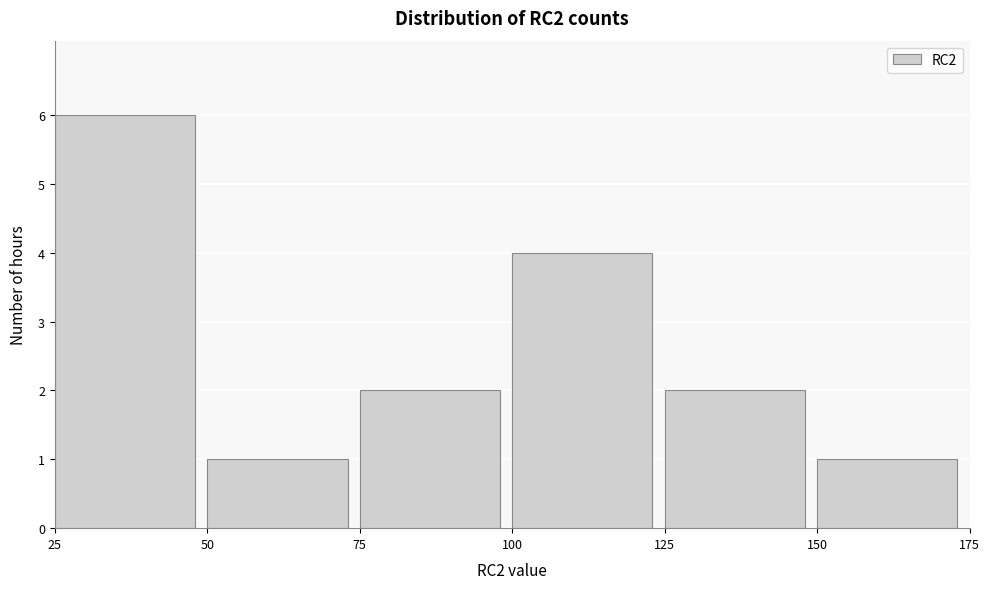

Reading left to right, transcribe this chart: for each bar, give the range it covers on the x-axis and its height. The values are not printed on the chart, so give them approximately, as read against the axis.

25 to 50: 6
50 to 75: 1
75 to 100: 2
100 to 125: 4
125 to 150: 2
150 to 175: 1